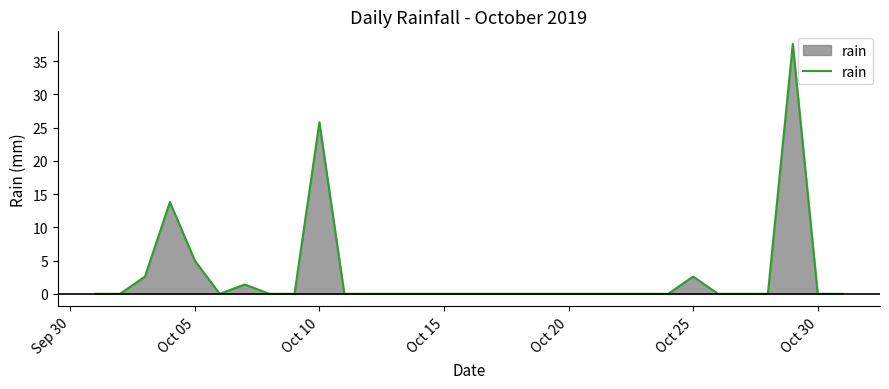

What is the greatest value displayed?

37.6